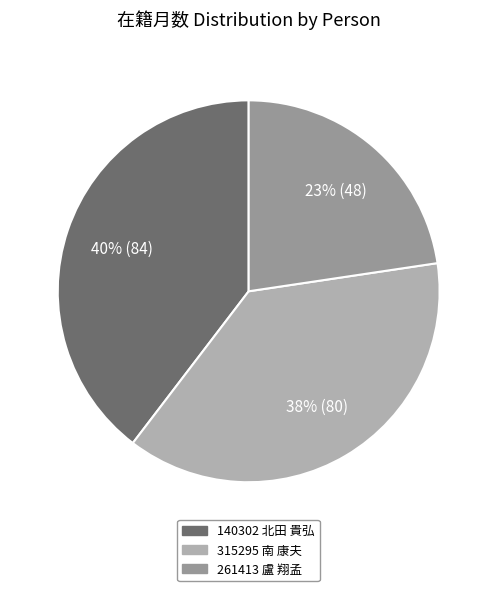

Does any single category account for the majority?

No